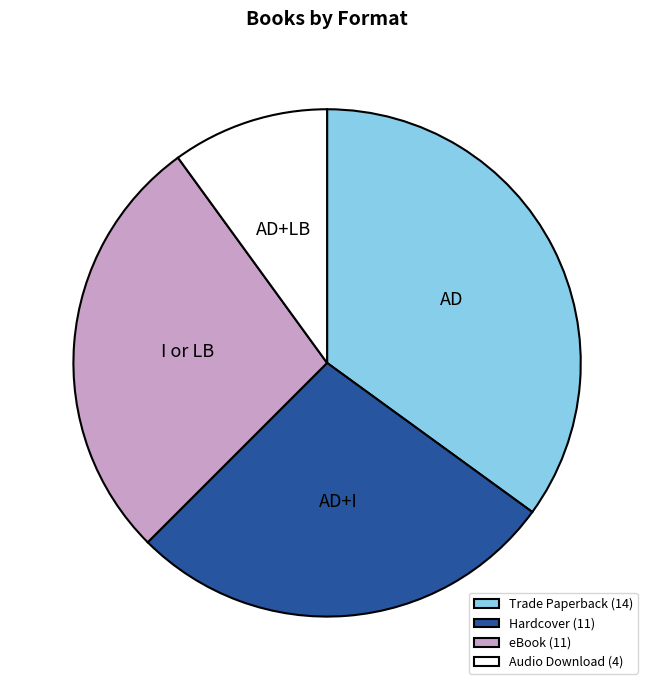

Between Hardcover and Audio Download, which is larger?

Hardcover